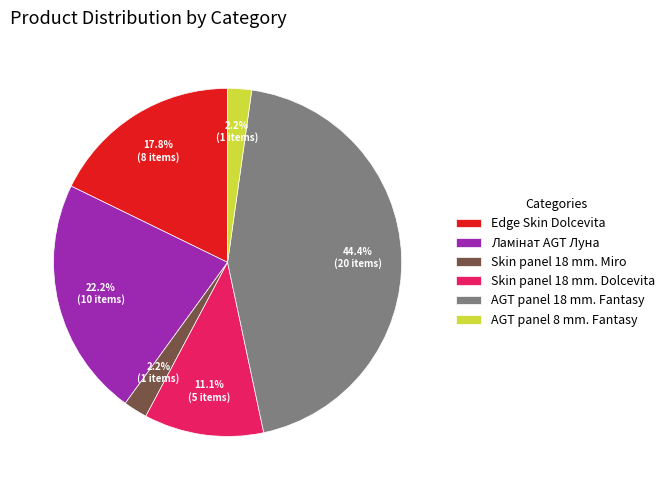

Is there any slice that represents more than half of the pie?

No